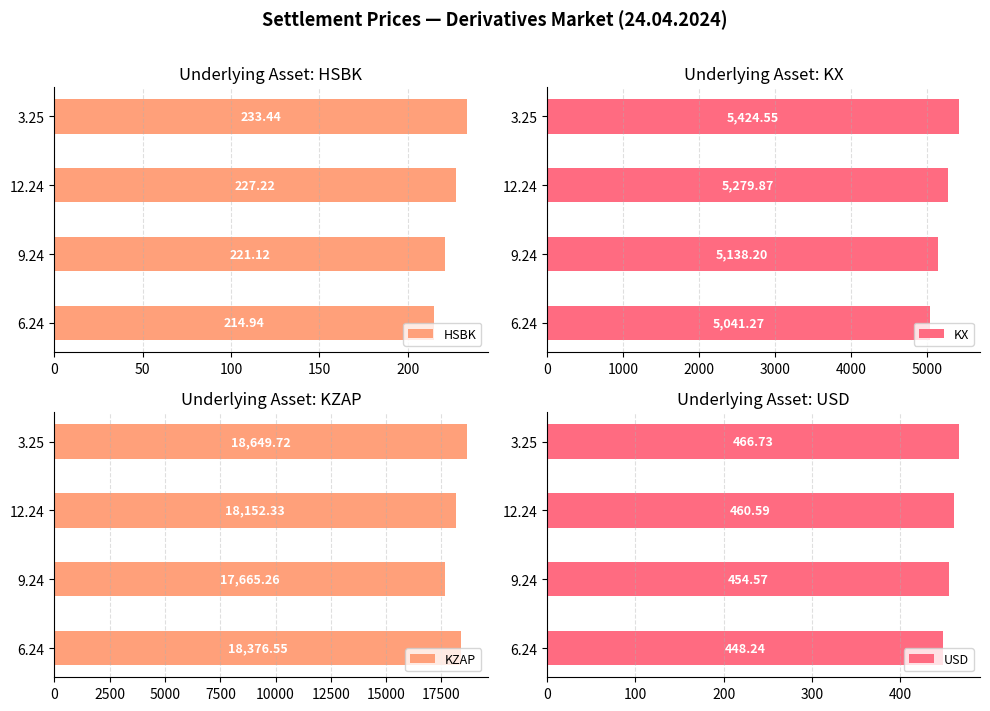

At which label does HSBK reach its peak?

3.25